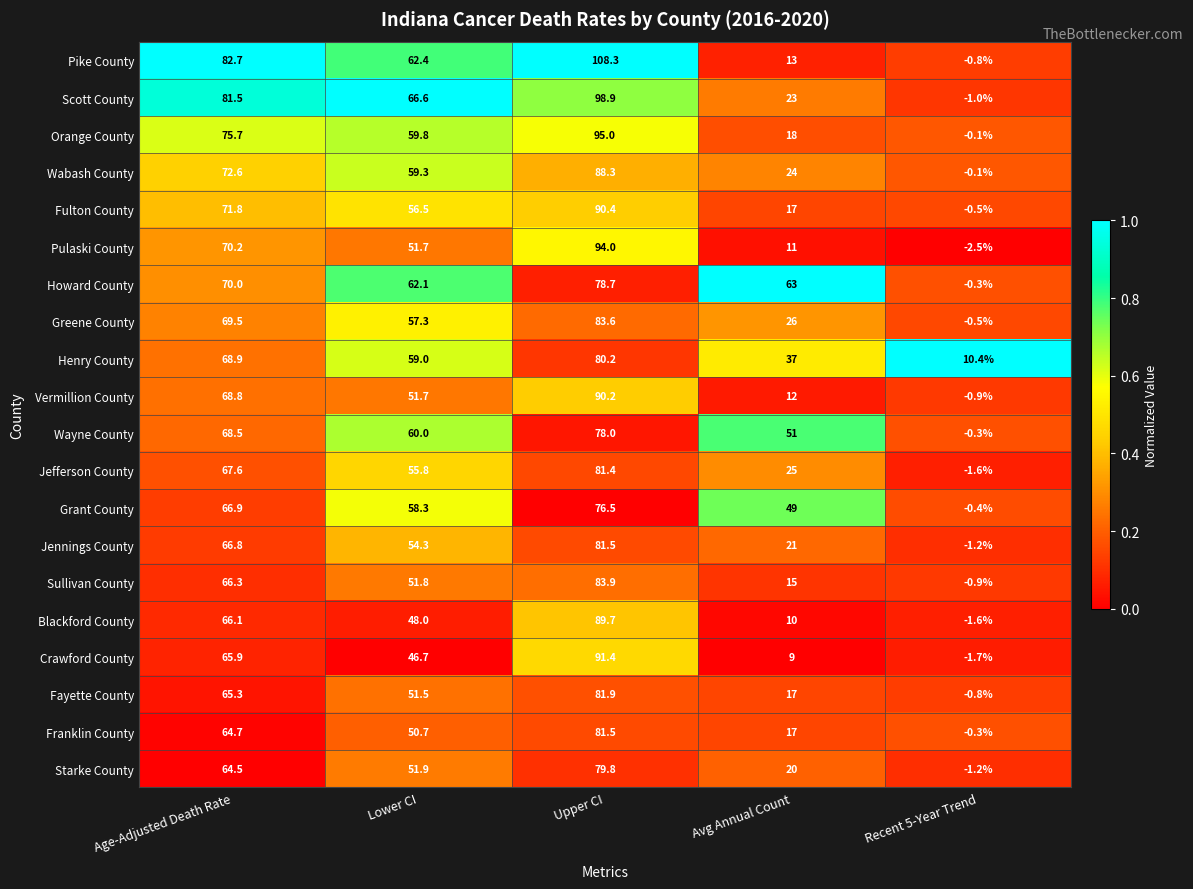

Rank the categories by Grant County value from highest to lowest.

Upper CI, Age-Adjusted Death Rate, Lower CI, Avg Annual Count, Recent 5-Year Trend